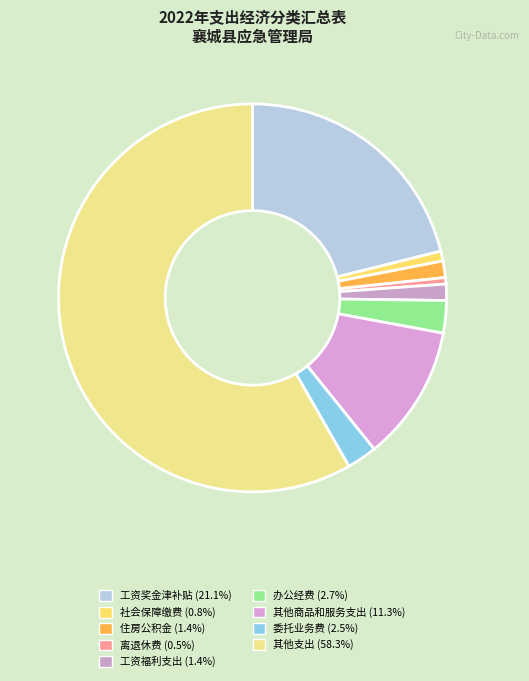

Count the number of slices in the pie.

9